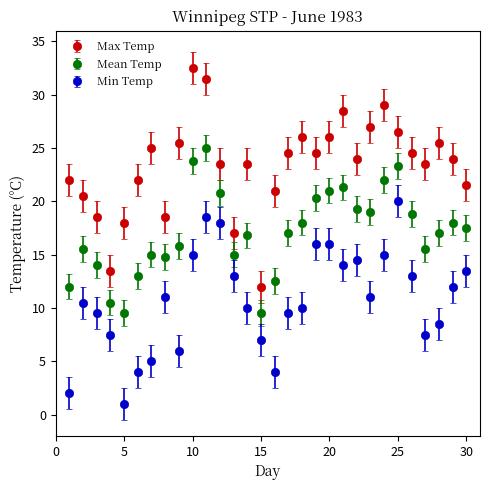

True or false: Min Temp has more than 1 interior local peaks.

True